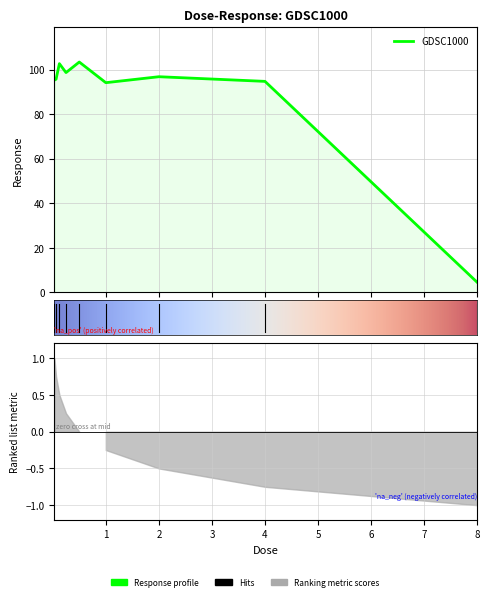

At which category does the chart reach its peak across all series?

0.5